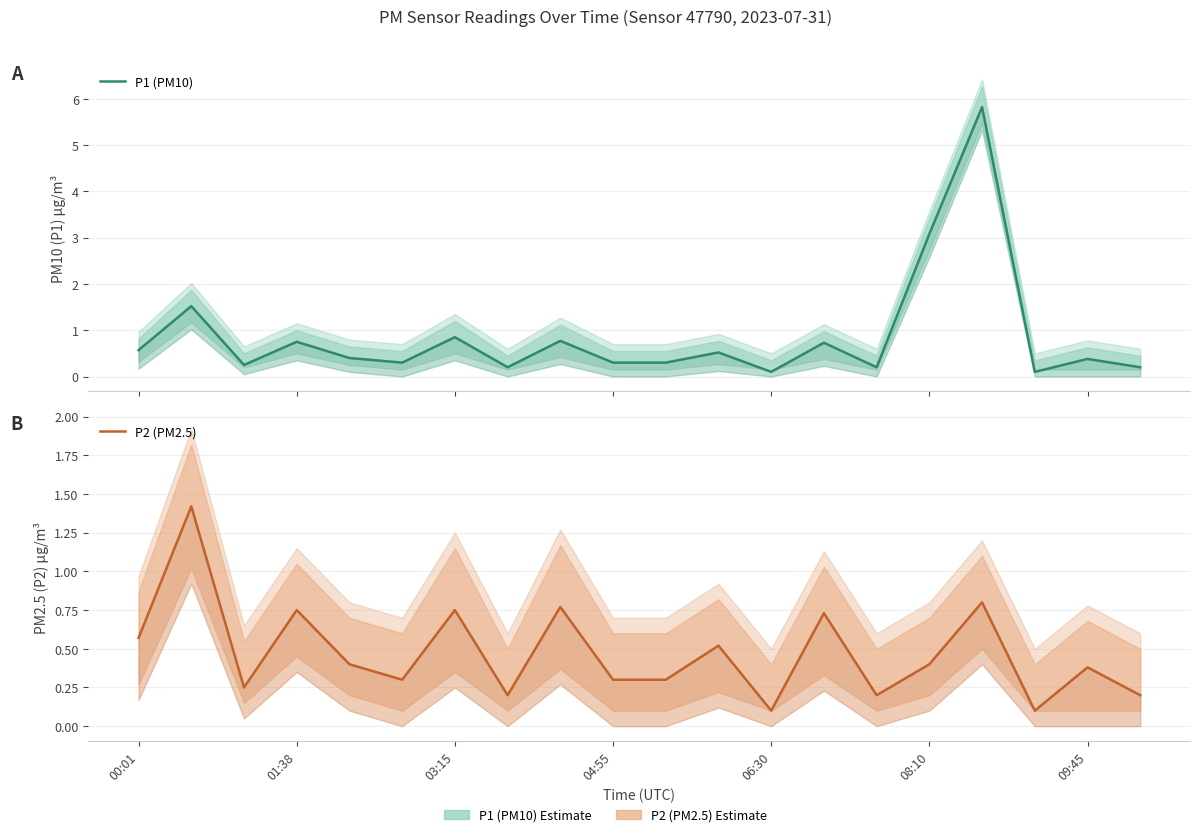

At which category is the sum across all series the highest?

16